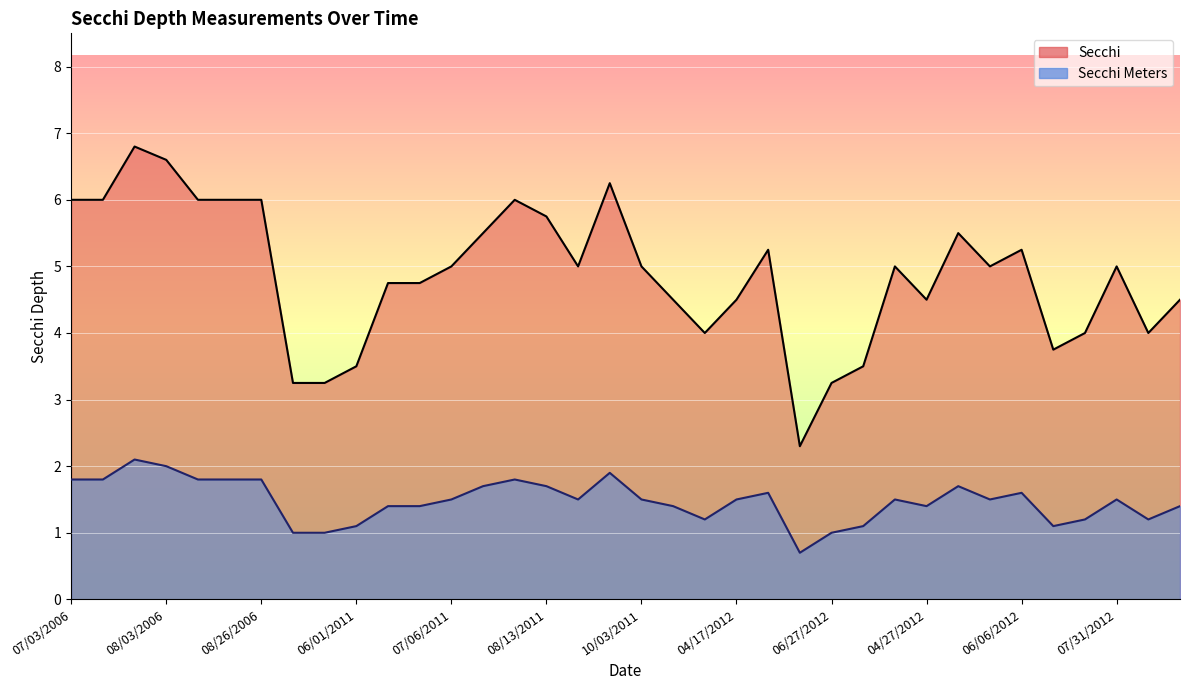

How many data points in Secchi are less than 5?

16